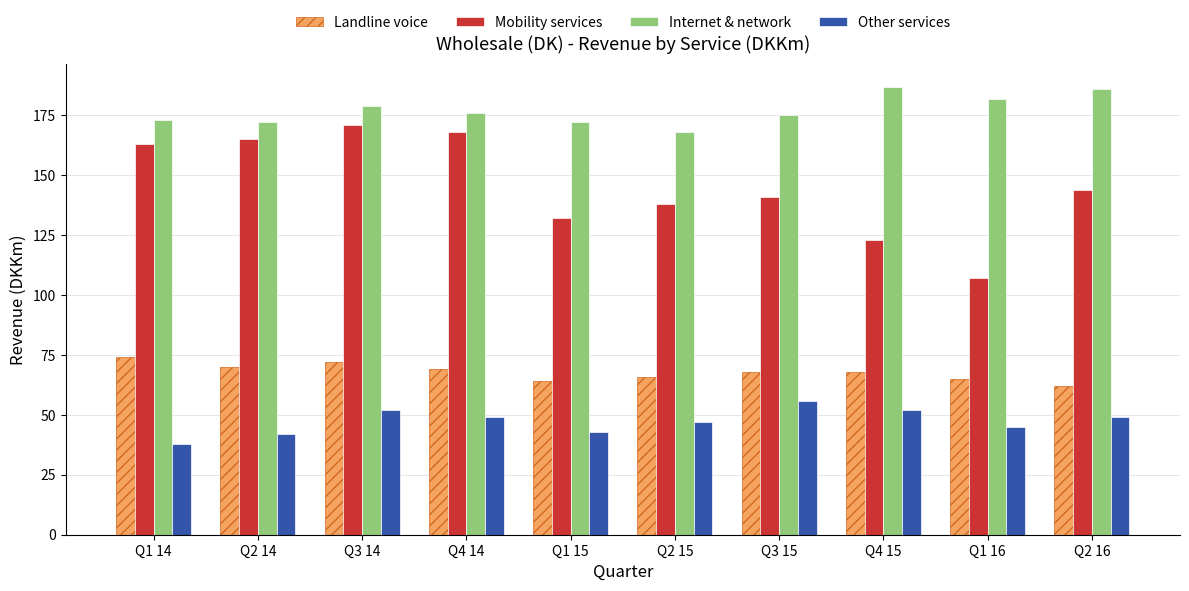

What is the maximum value for Other services?

56